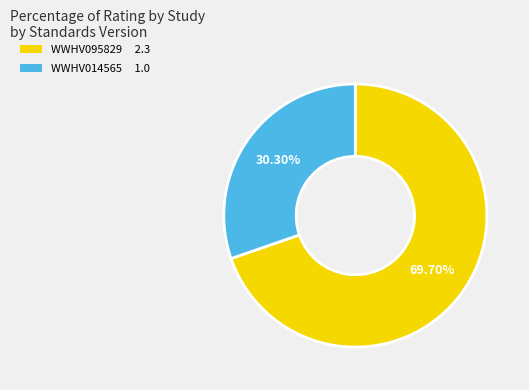

What percentage is the WWHV095829 slice, to the nearest percent?

70%